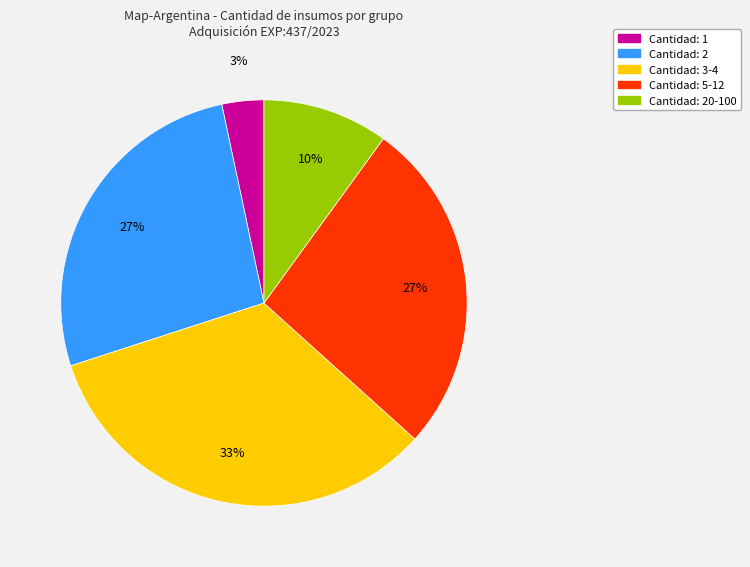

Is it true that Cantidad: 5-12 is 21% of the pie?

False